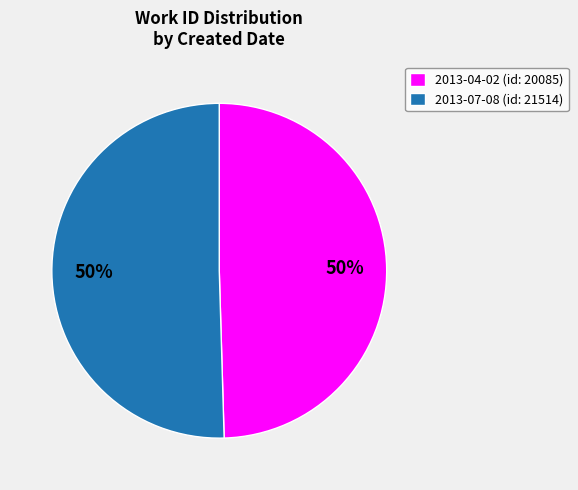

Is the sum of 2013-07-08 (id: 21514) and 2013-04-02 (id: 20085) greater than half?

Yes